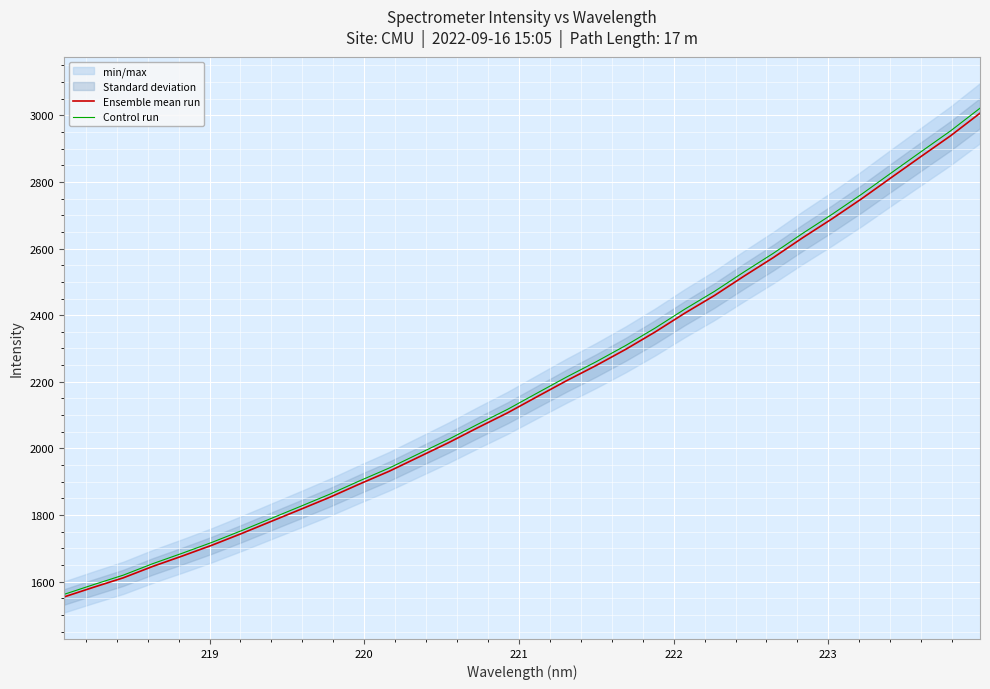

What is the lowest value of the Ensemble mean run series?

1554.4